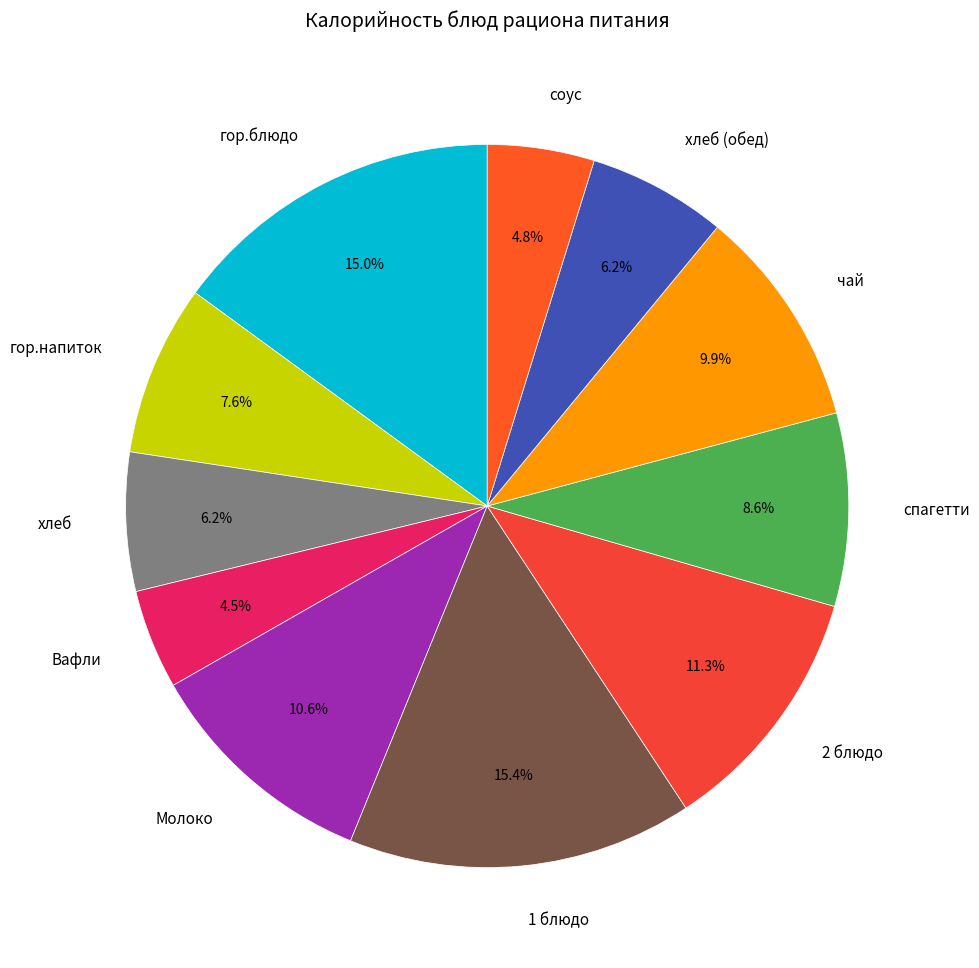

Combined, what portion of the pie is спагетти and 2 блюдо?

19.9%